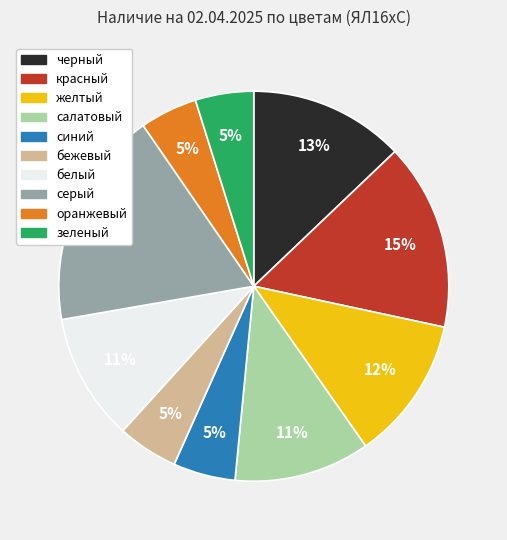

Which has a higher value, белый or бежевый?

белый